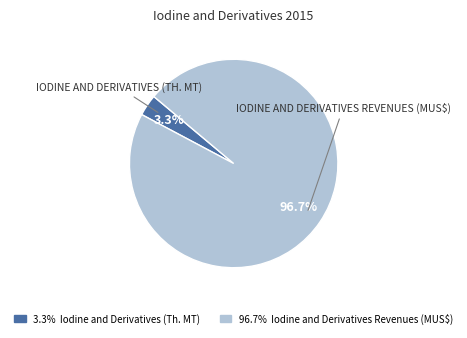

To the nearest percent, what is the average slice percentage?

50%